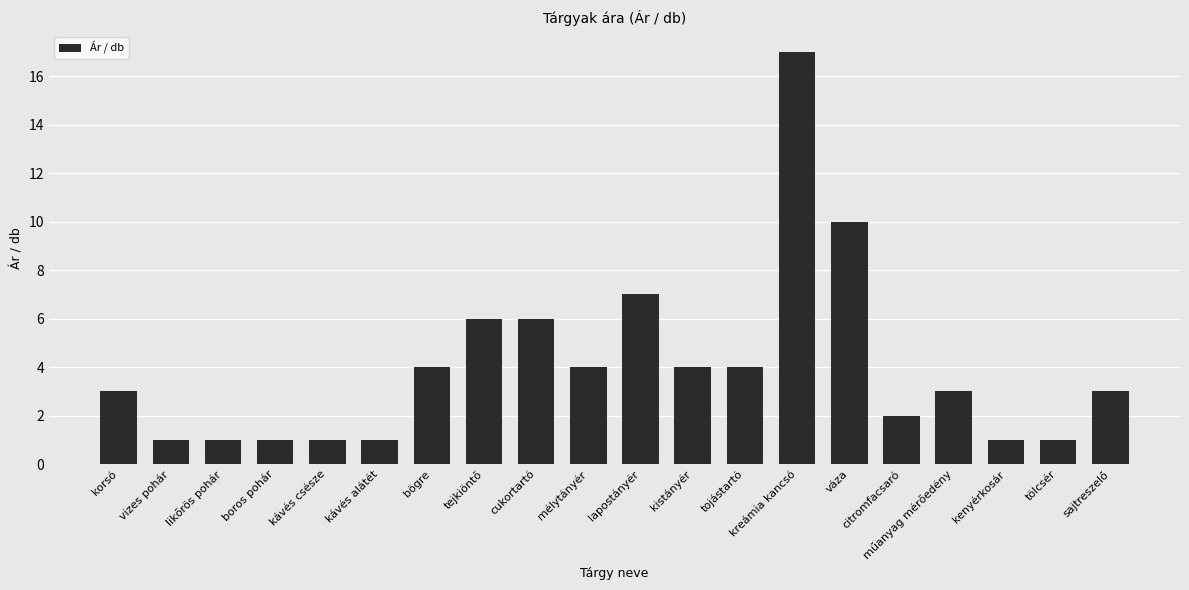

What is the maximum value shown in the chart?

17